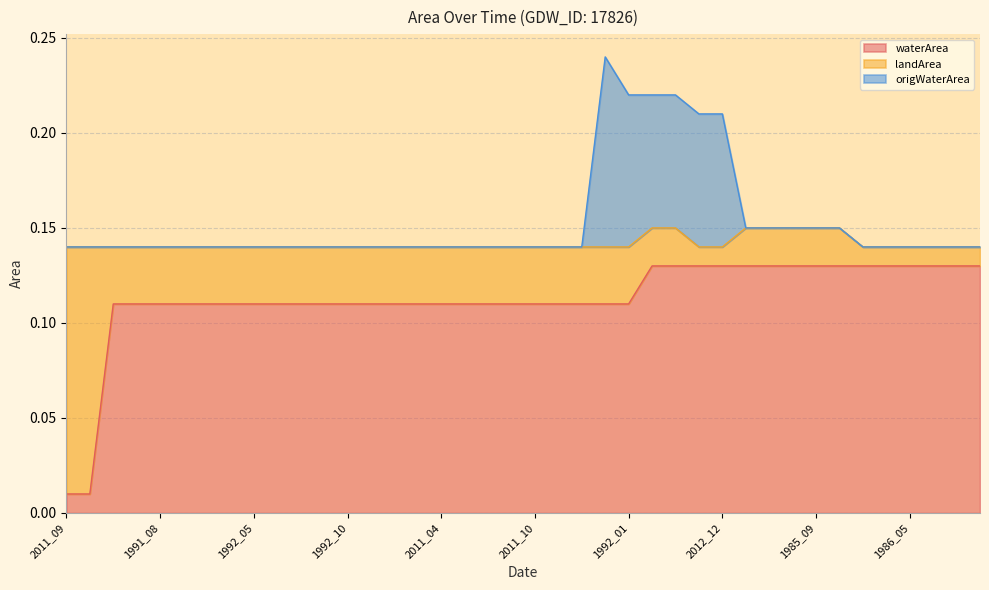

What are all the series names shown in the legend?

waterArea, landArea, origWaterArea